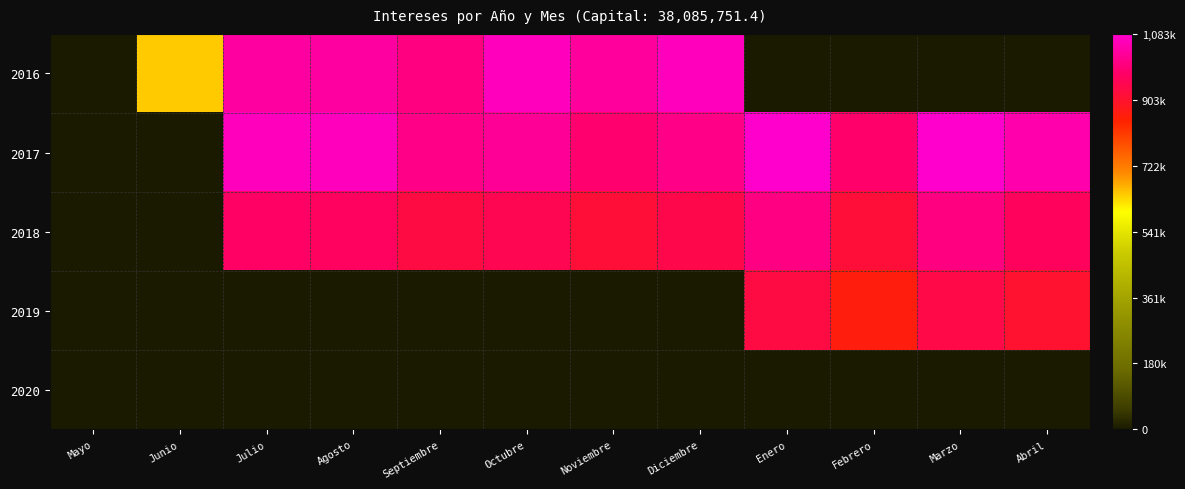

What is the total value across all series at Septiembre?

2940793.9